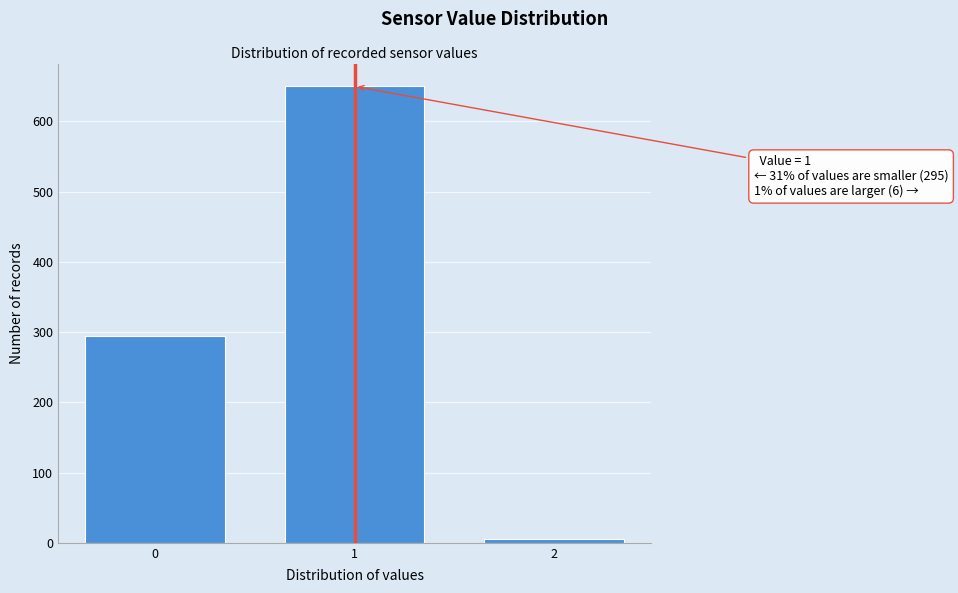

Reading left to right, extract all data points from this chart.

0=295	1=650	2=6